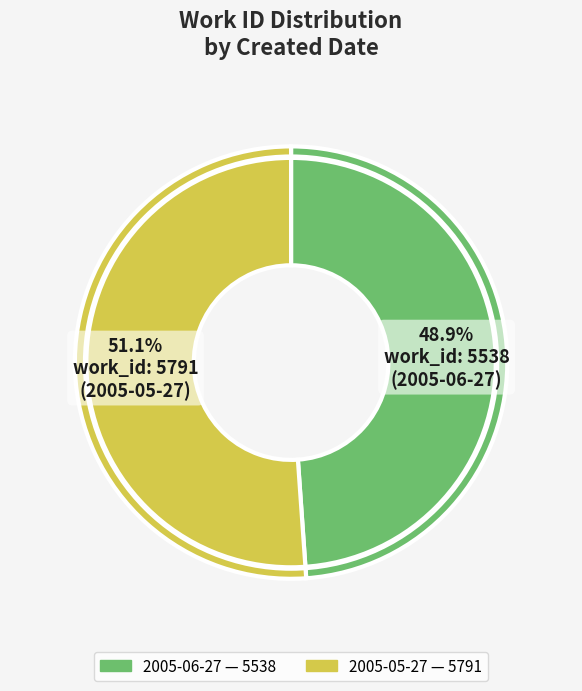

Which slice represents more than half of the pie?

2005-05-27